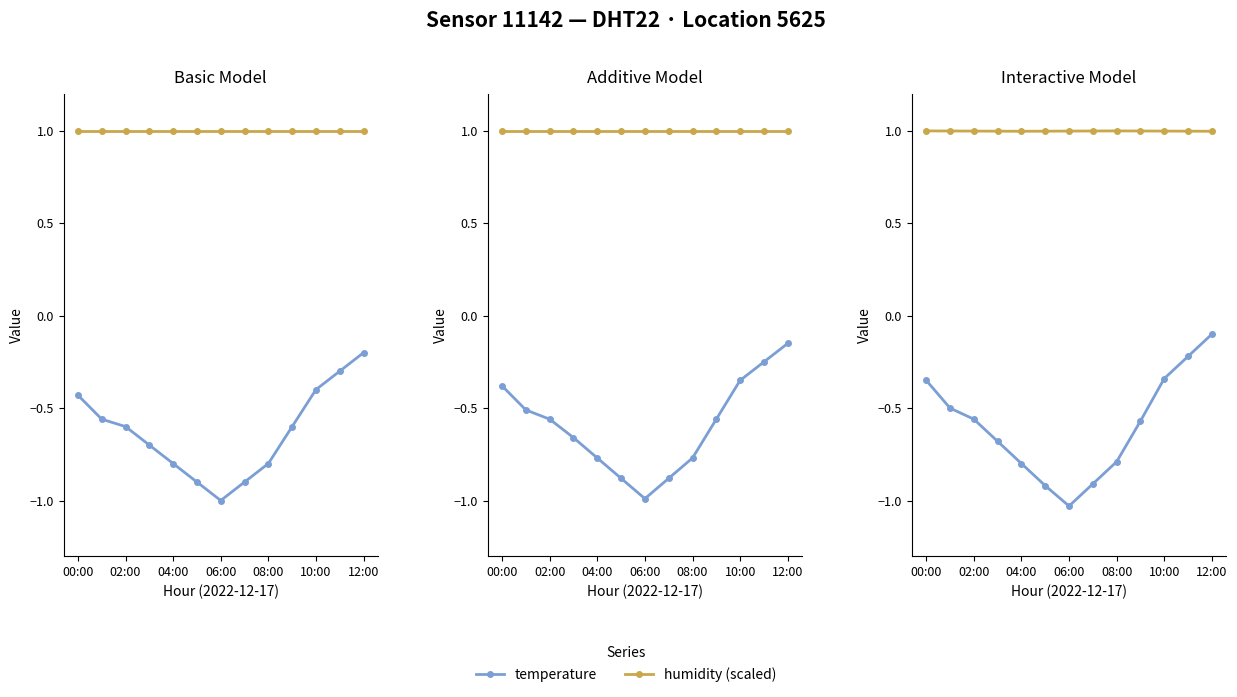

The humidity (scaled) series shows 1.0 at 02:00. True or false?

True